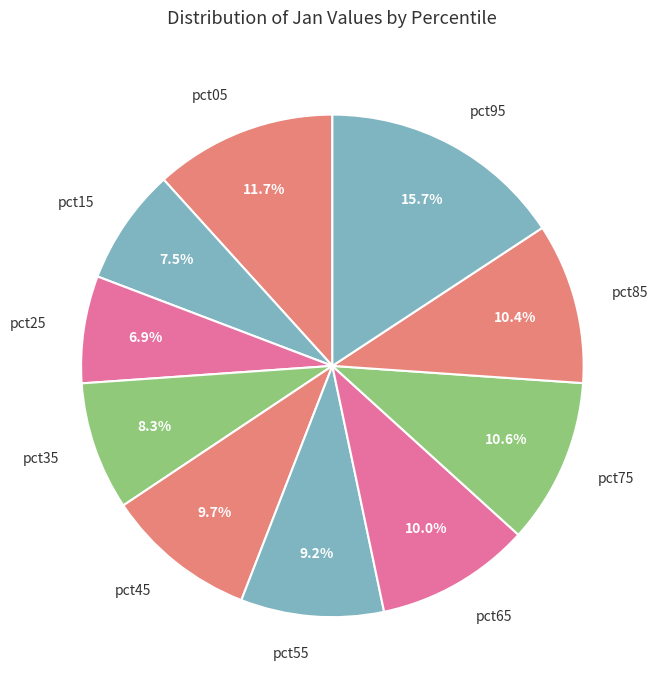

Does any single category account for the majority?

No